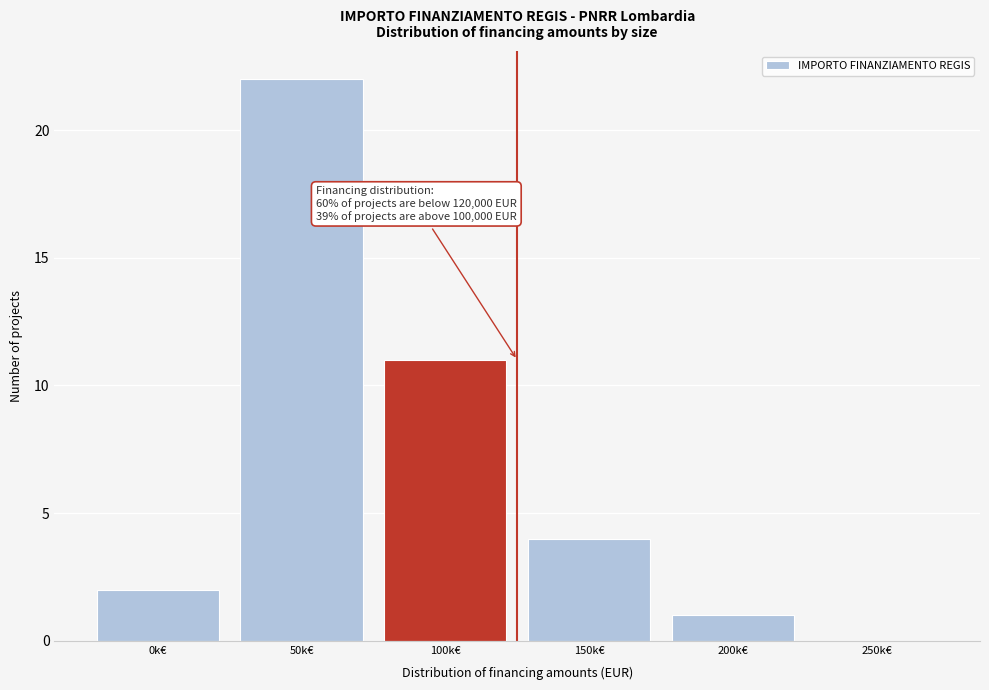

Reading left to right, transcribe all the data shown in this chart.

0k€=2	50k€=22	100k€=11	150k€=4	200k€=1	250k€=0